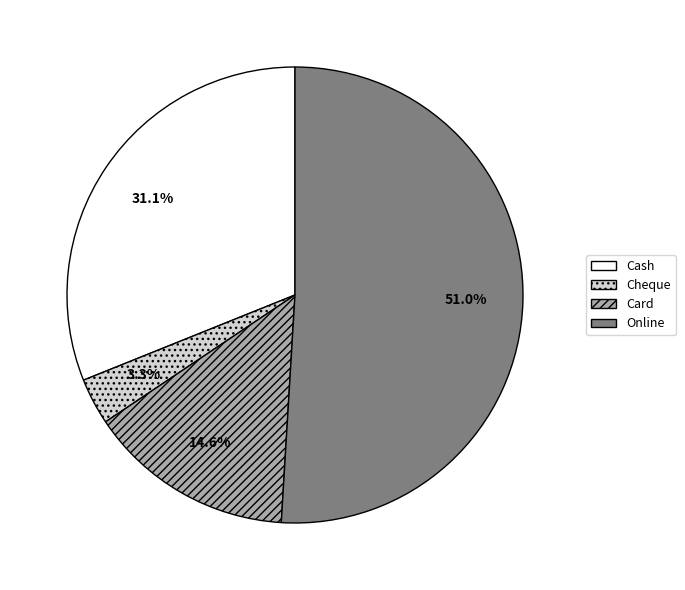

Which category has the smallest portion of the pie?

Cheque